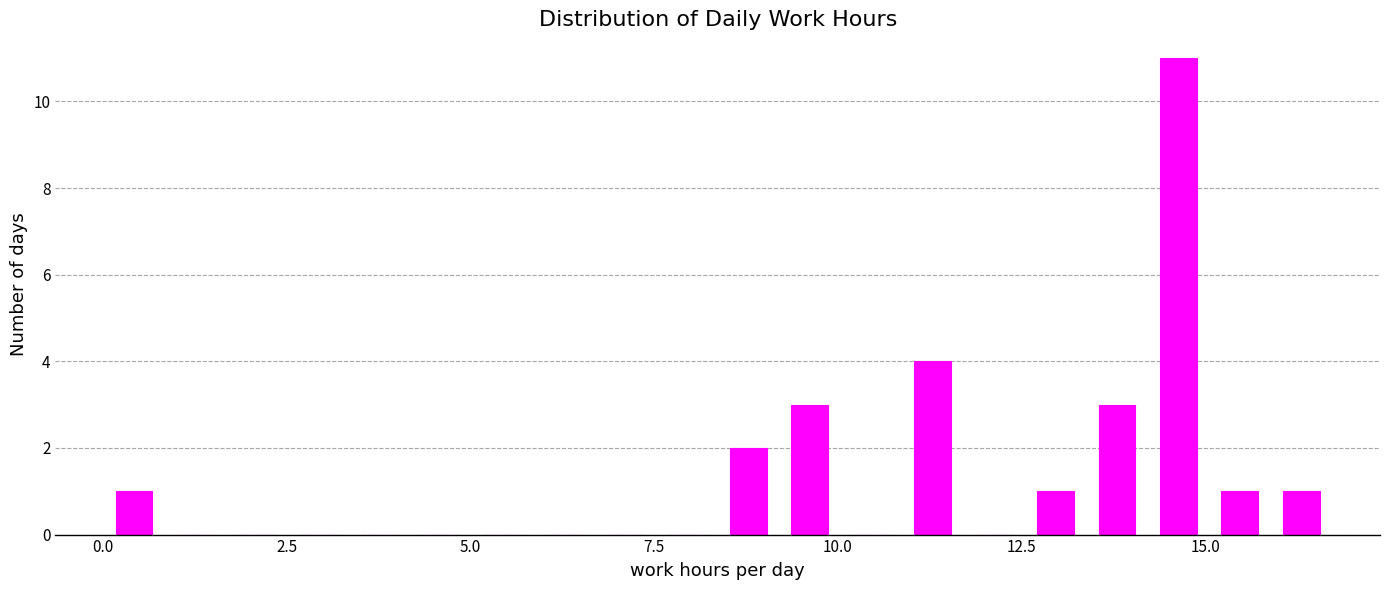

Around what value on the x-axis is the tallest bar? Give the approximate position of its centre, as read against the axis.

14.5